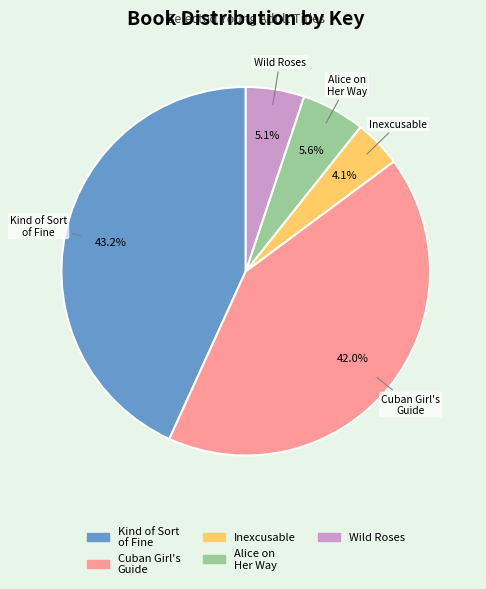

Does any single category account for the majority?

No